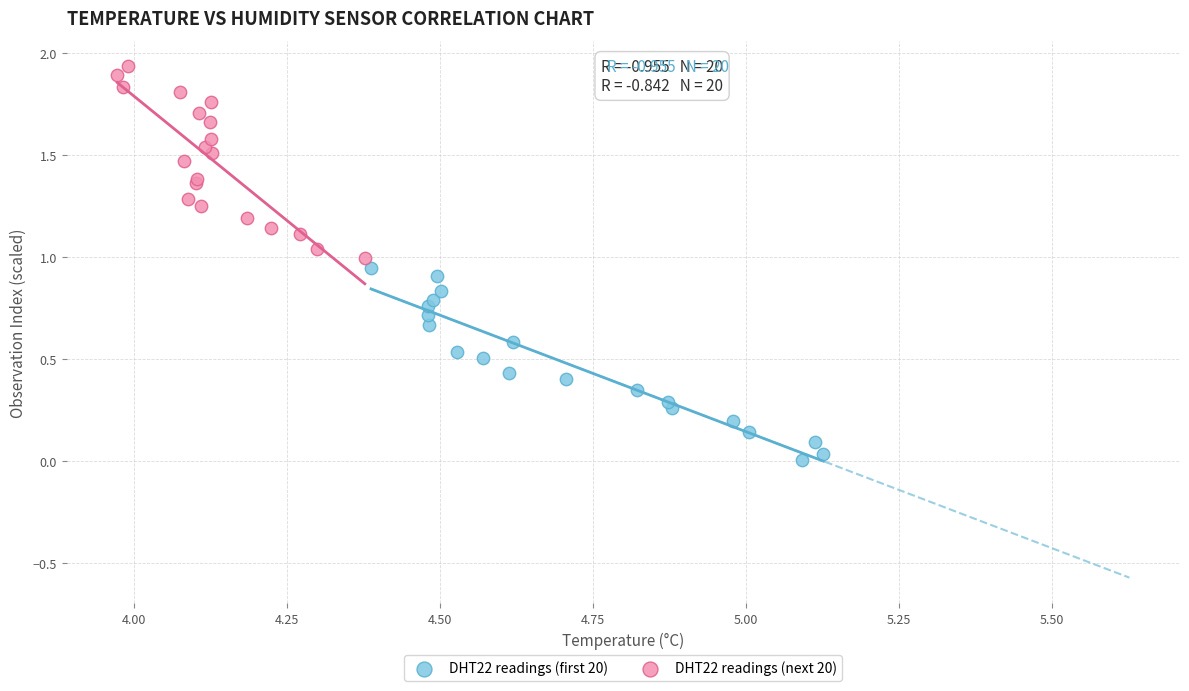

Which series reaches the maximum Y coordinate?

DHT22 readings (next 20)